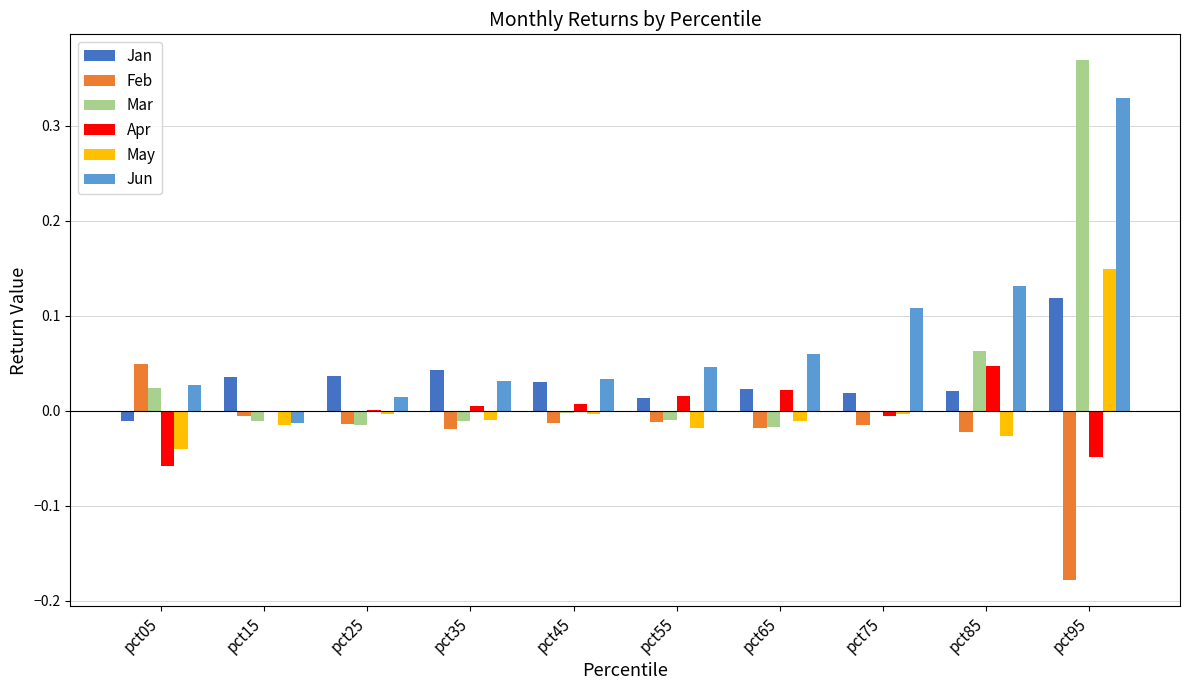

How many series are shown in this chart?

6